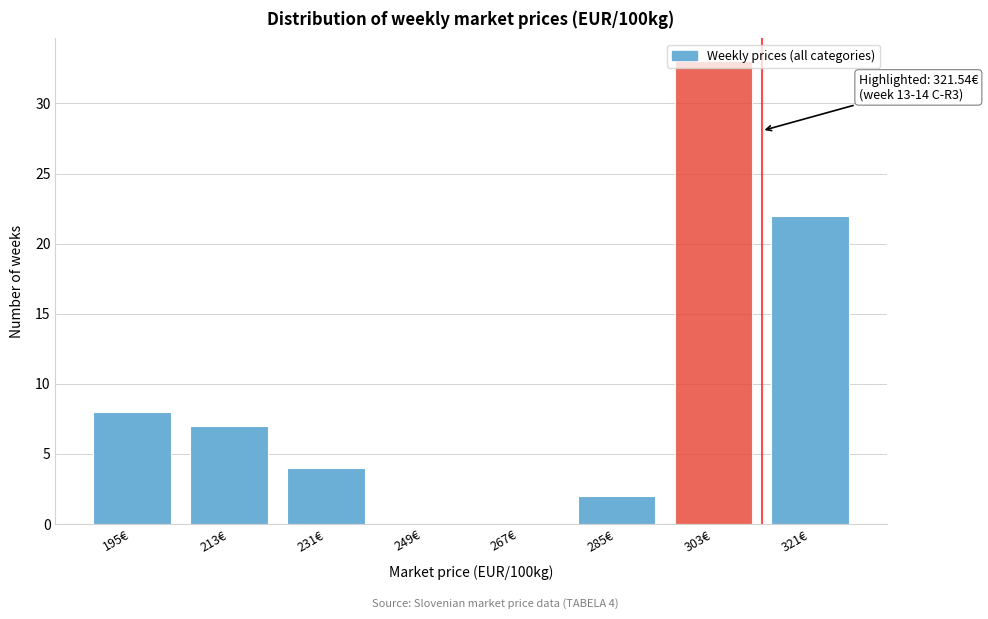

Where is the data nearest to the value 16?

321€